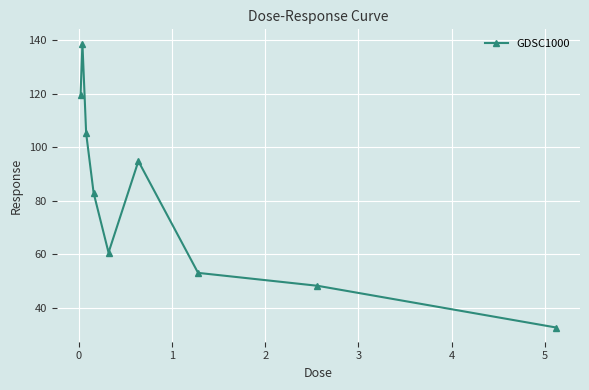

What is the value of the 8th point from the left?

48.2